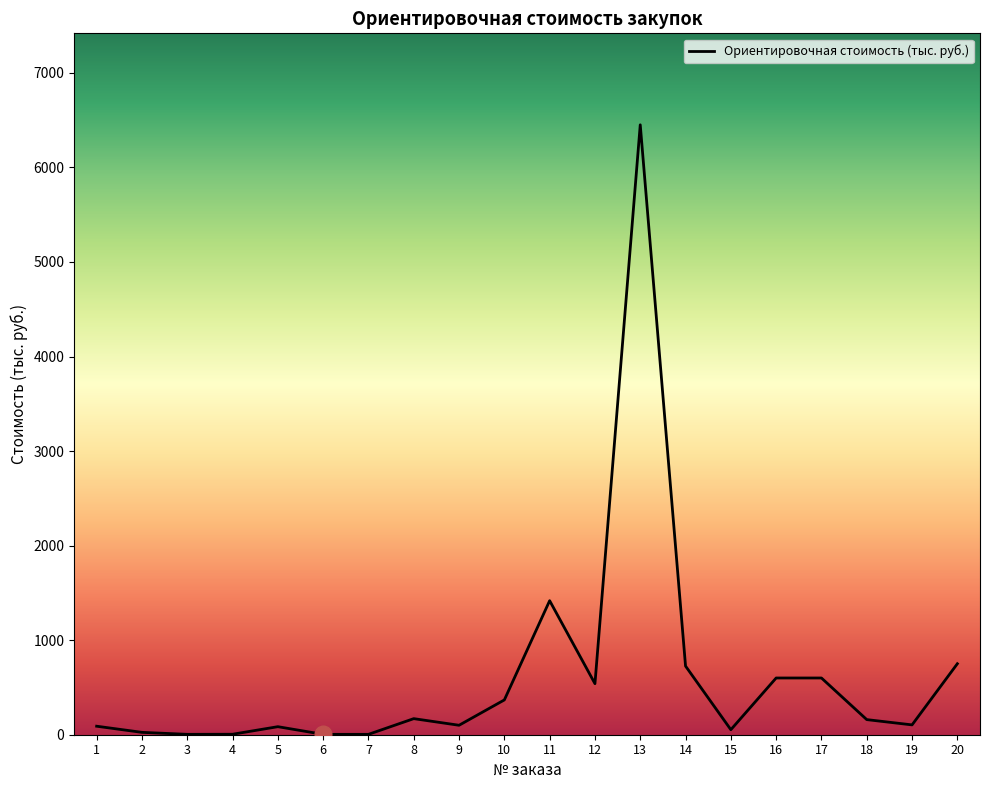

What is the difference between the maximum and minimum values?

6446.6